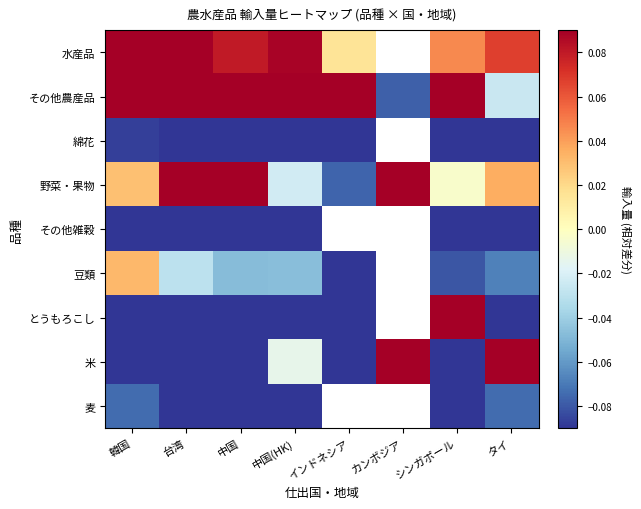

Count the number of data series in this chart.

9